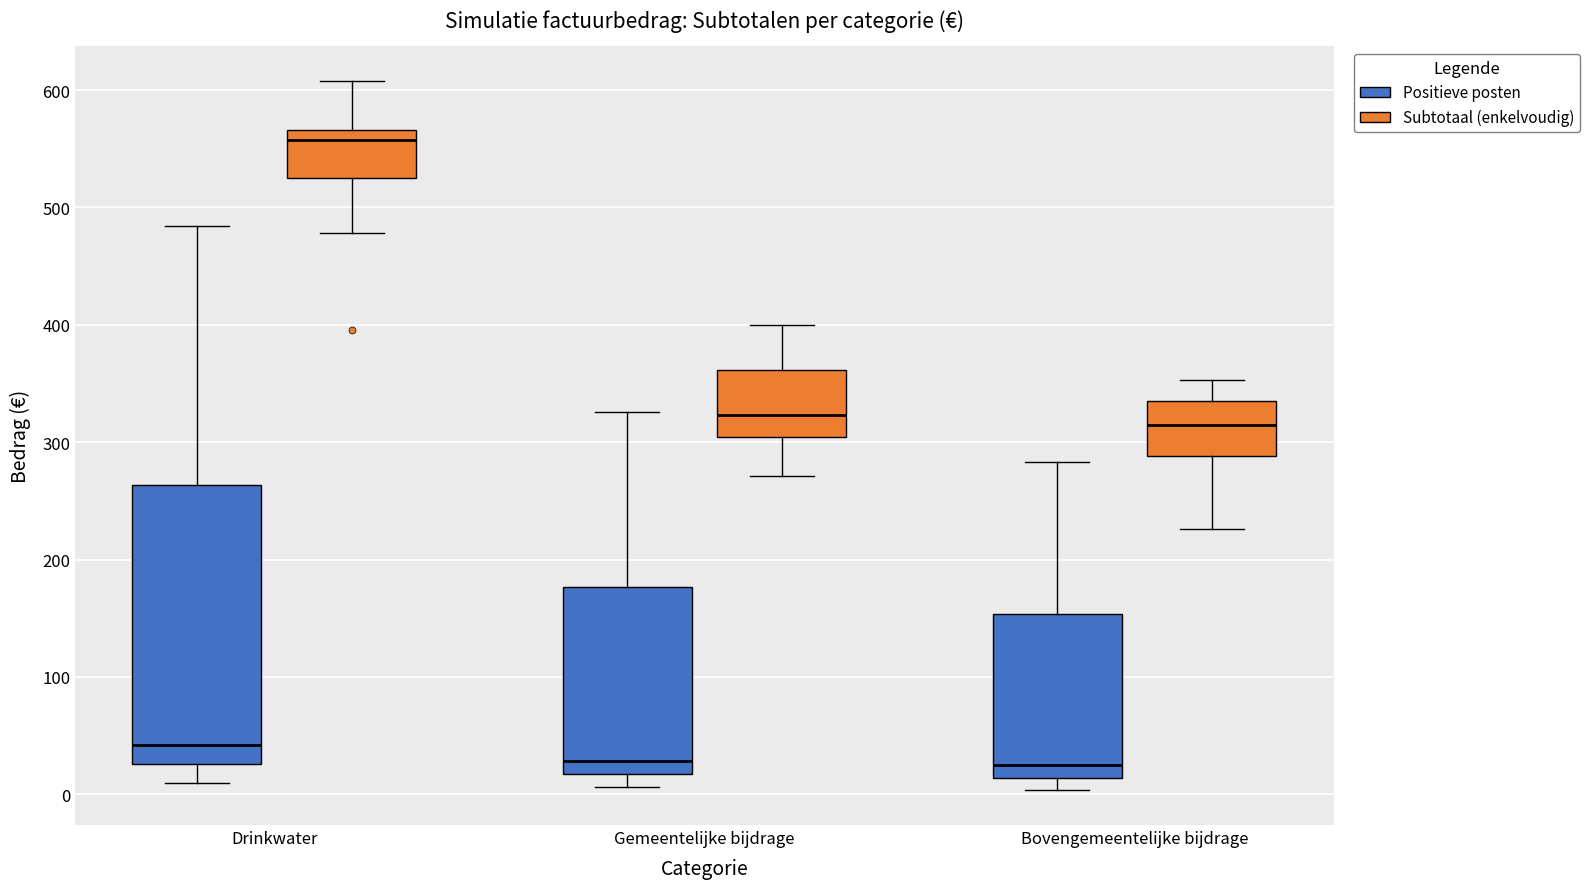

Which box is the tallest, from its lower edge to its upper edge?

Drinkwater (Positieve posten)